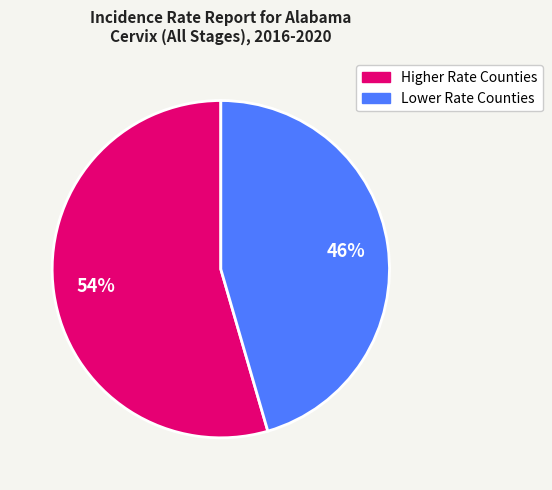

To the nearest percent, what is the average slice percentage?

50%